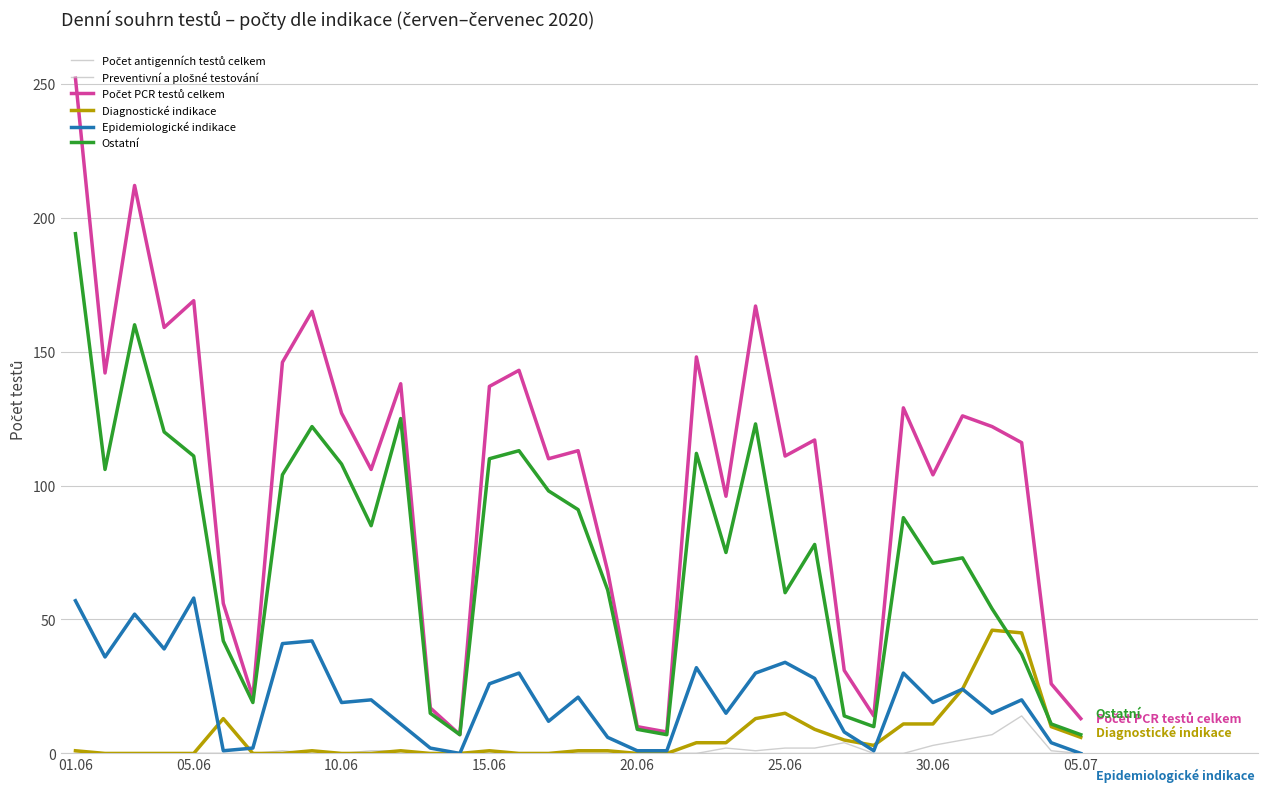

How many lines are shown in the chart?

6